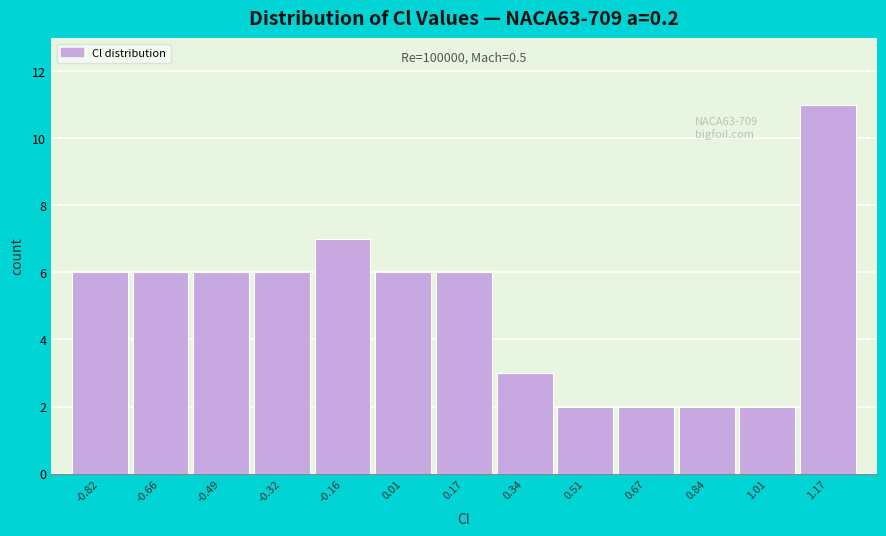

Which range on the x-axis has the tallest bar?

1.10 to 1.26